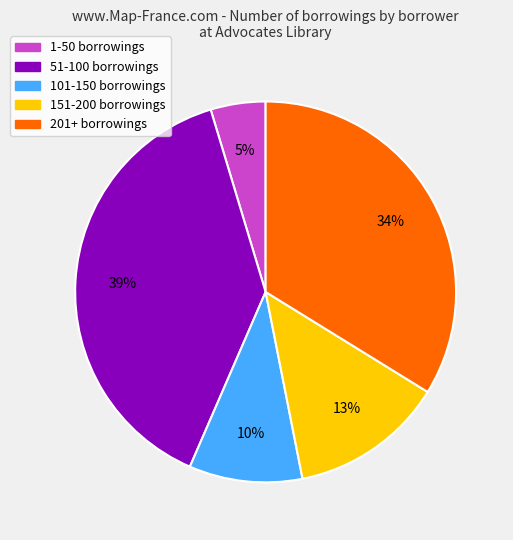

To the nearest percent, what percentage of the pie is 51-100 borrowings?

39%